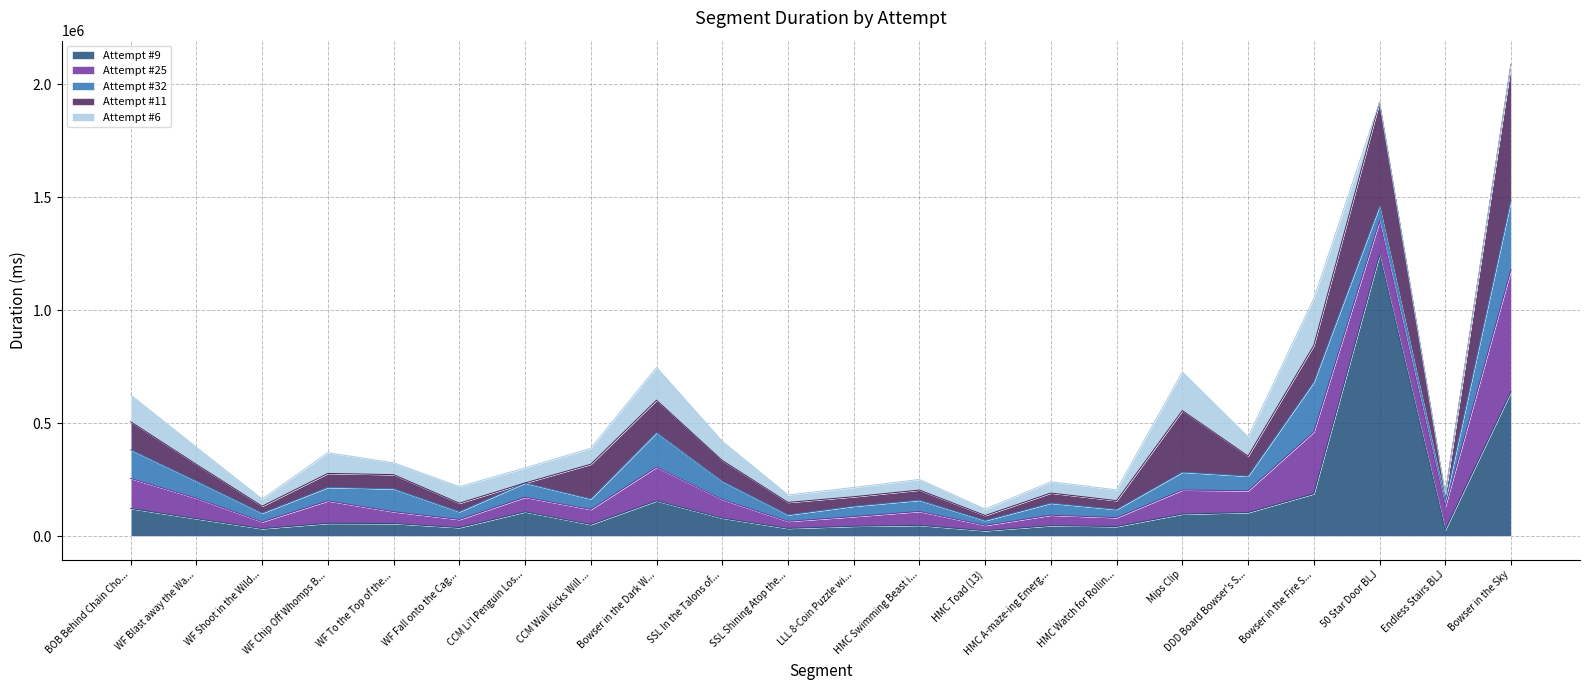

Which series changed the most between Bowser in the Dark World and HMC Swimming Beast in the Cavern (12)?

Attempt #9